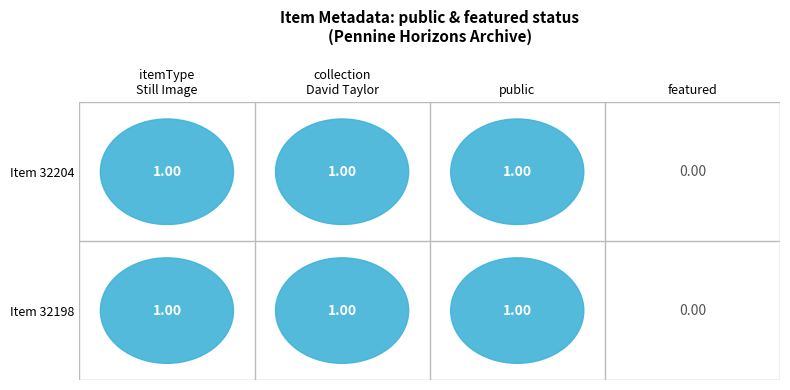

The 32198 series shows 1 at 3. True or false?

False